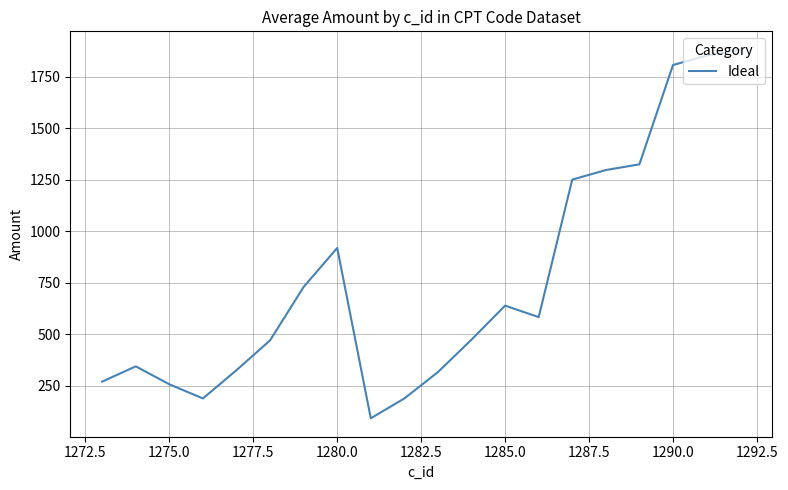

What is the difference between the maximum and minimum values?

1789.1